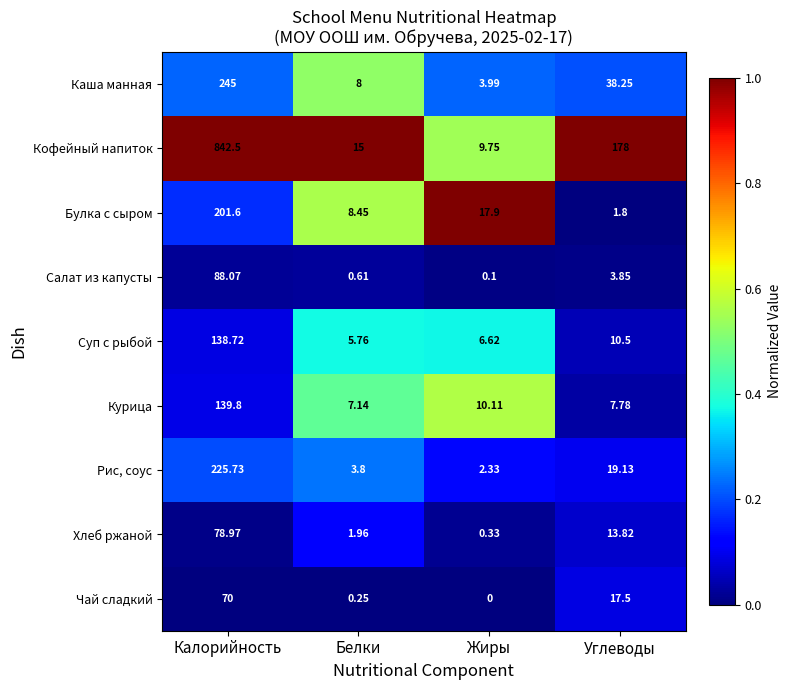

Is the value of Курица at Жиры greater than the value of Хлеб ржаной at Калорийность?

No